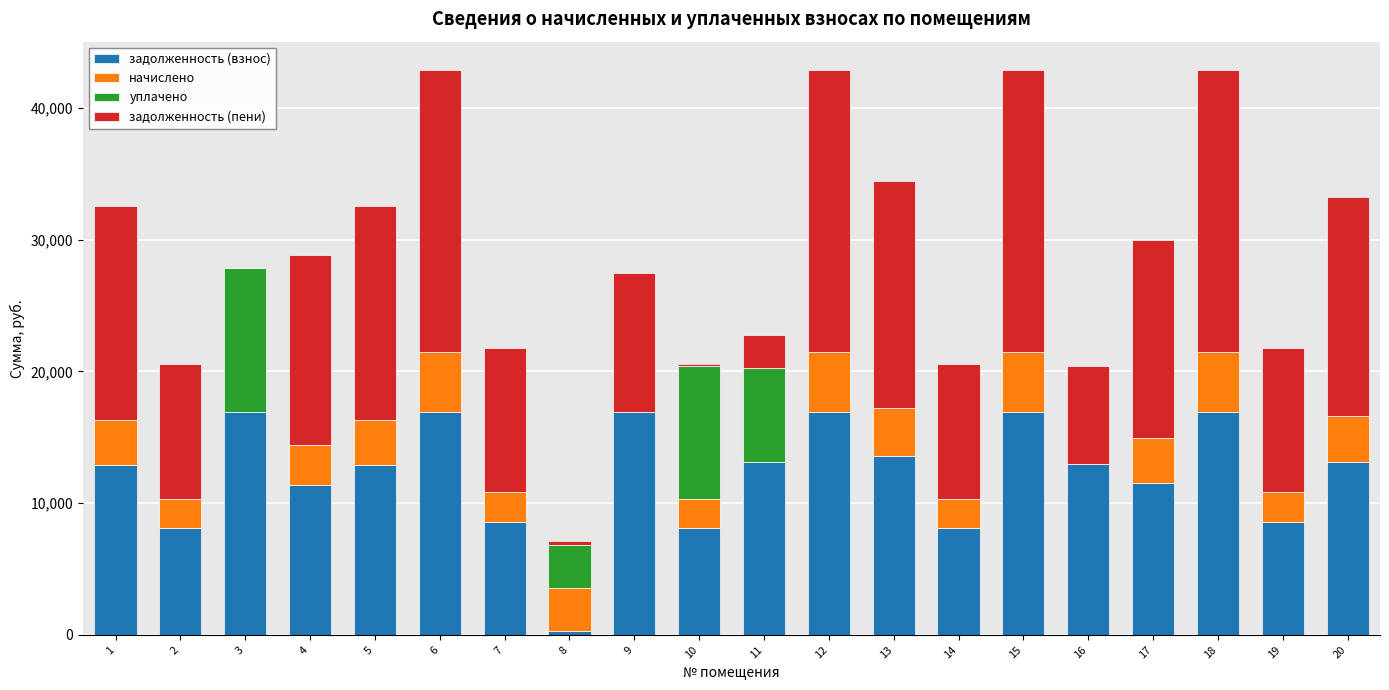

What is the total value across all series at 7?

21764.4